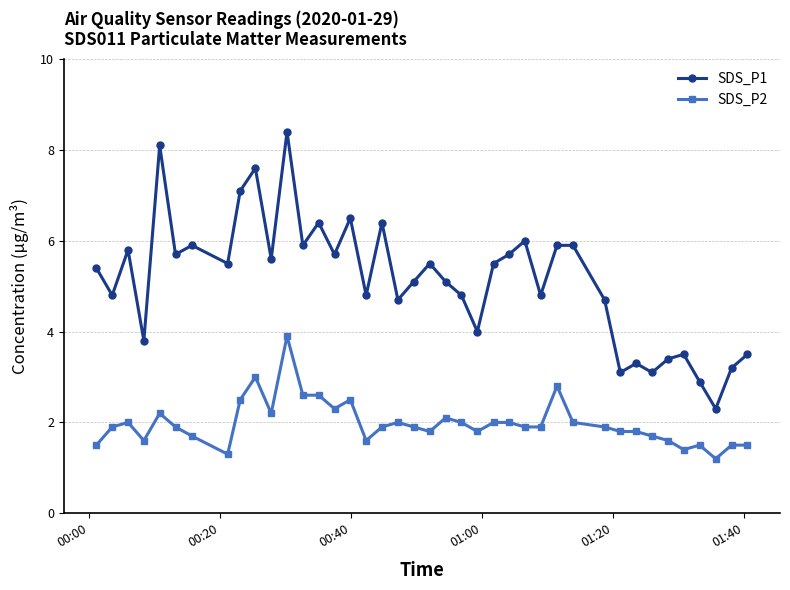

Which series has the largest range (max minus min)?

SDS_P1